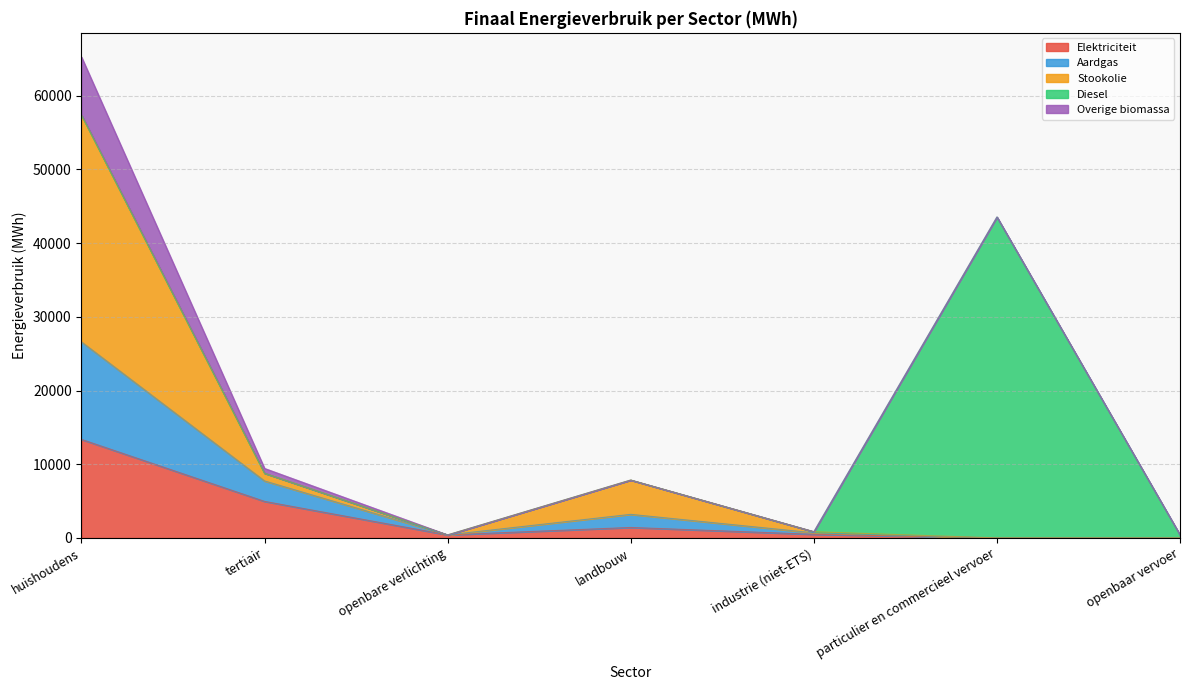

What is the difference between the maximum and minimum values in the Stookolie series?

30774.5